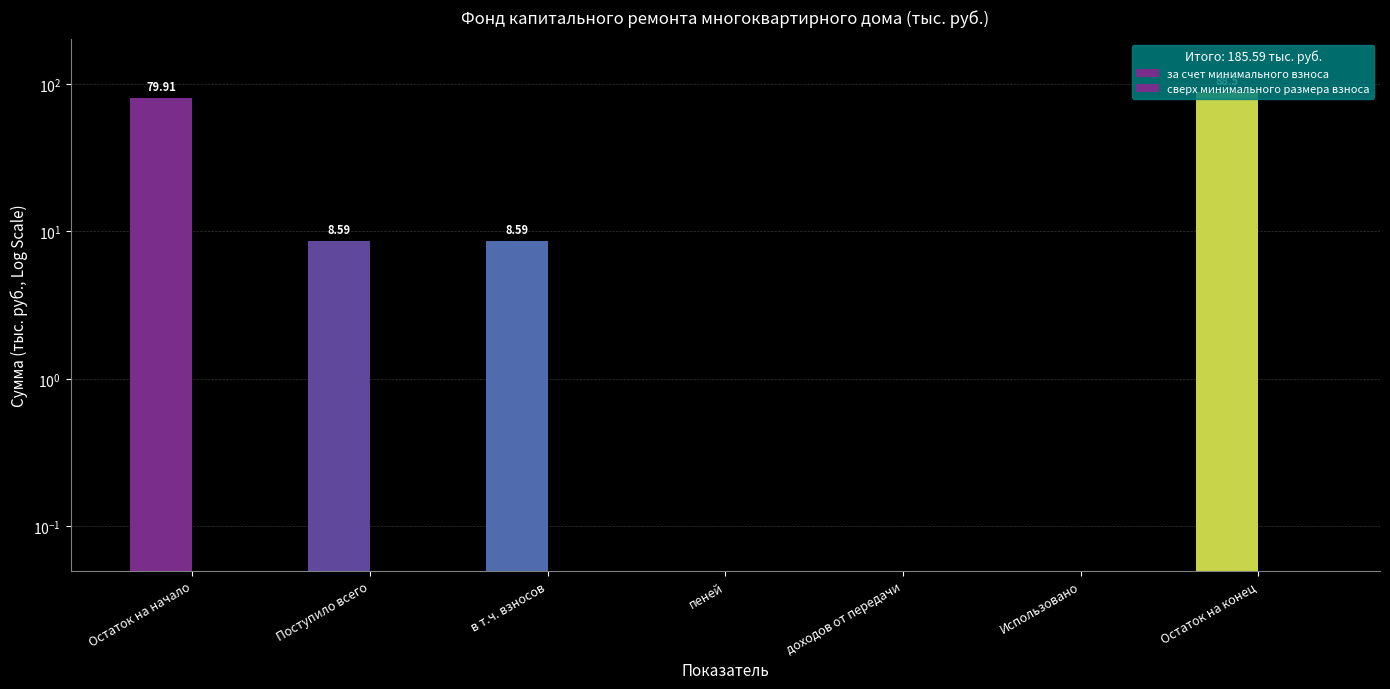

What is the maximum value shown in the chart?

88.5